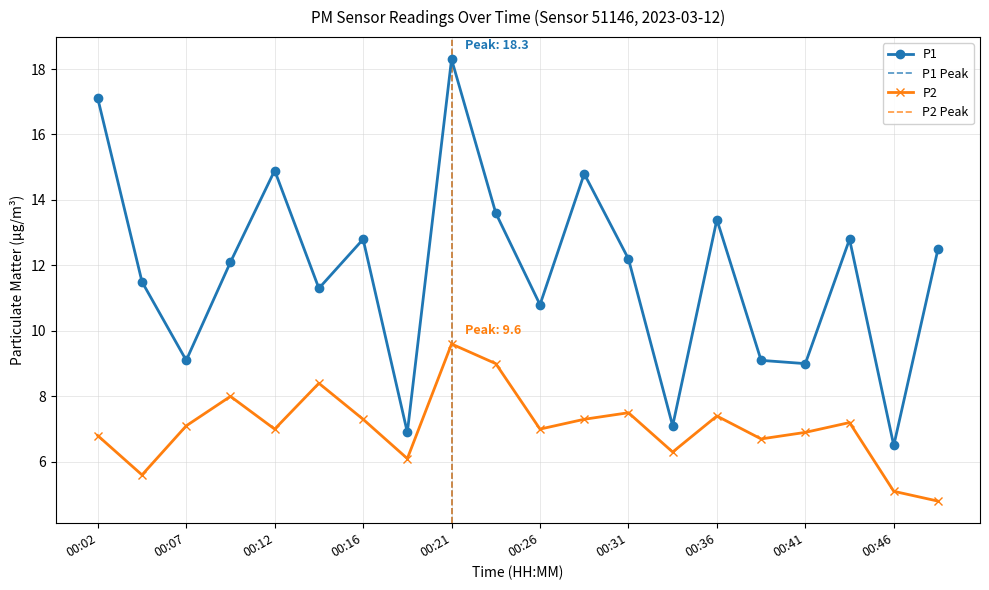

What is the approximate value of P1 at 00:19?

6.9